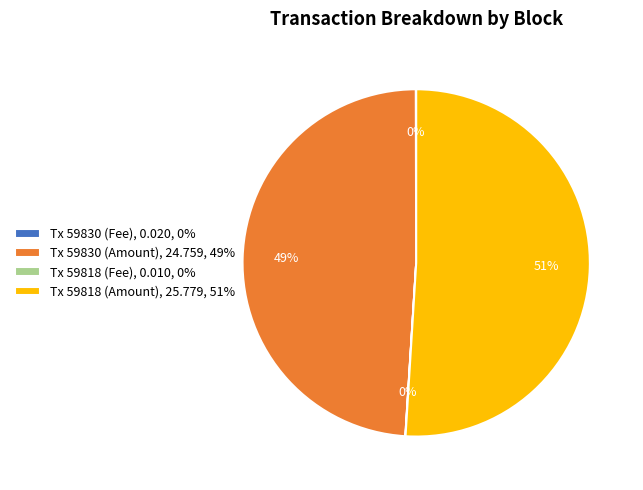

Do Tx 59830 (Amount), 24.759, 49% and Tx 59818 (Amount), 25.779, 51% together represent more than half of the pie?

Yes